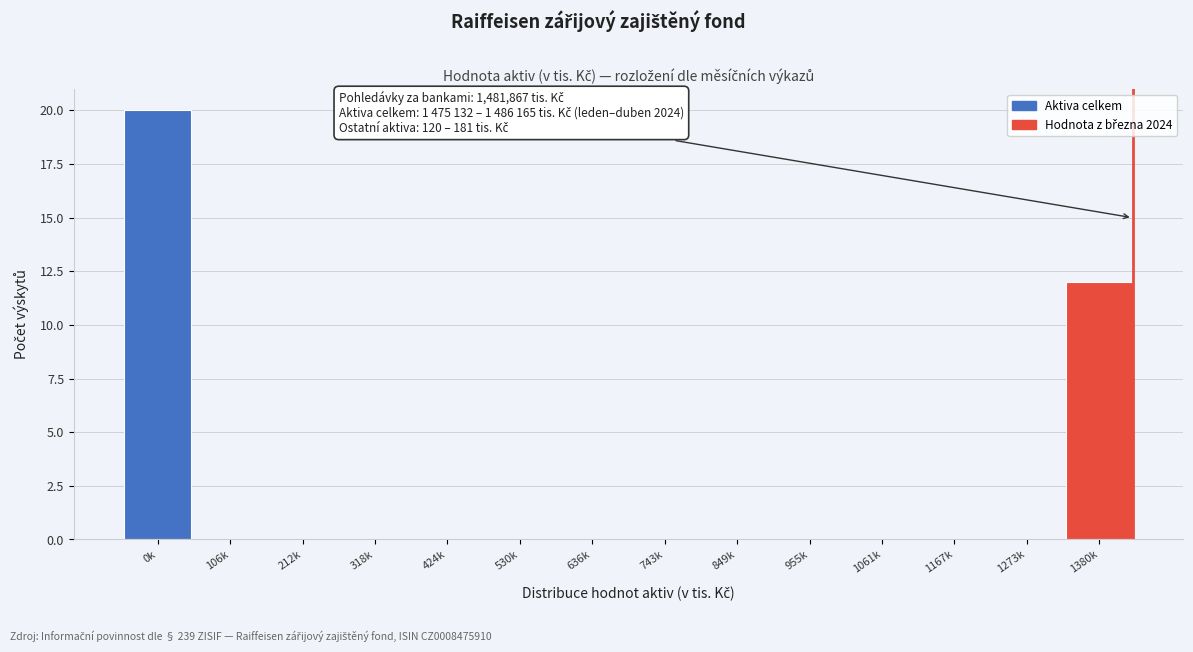

Reading right to left, list all the values displayed in this chart.

1380k=12	1273k=0	1167k=0	1061k=0	955k=0	849k=0	743k=0	636k=0	530k=0	424k=0	318k=0	212k=0	106k=0	0k=20